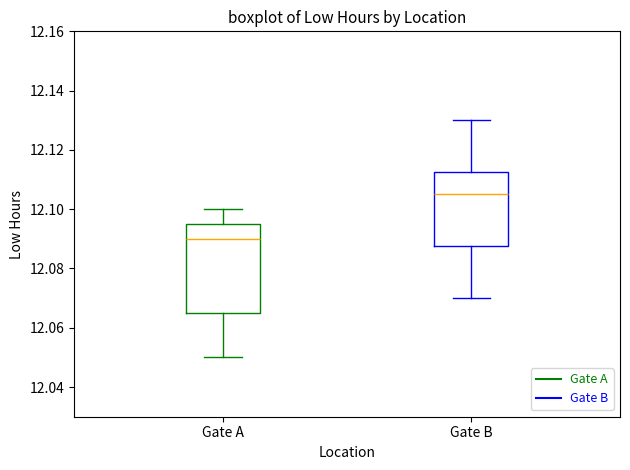

Which box has the highest median line?

Gate B